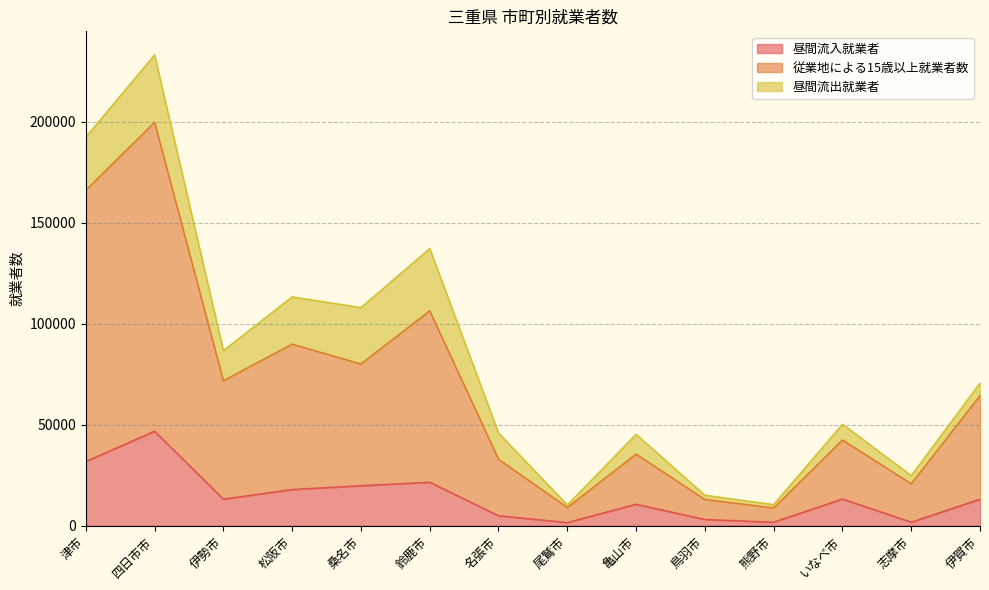

What is the difference between the maximum and minimum values in the 昼間流入就業者 series?

45206